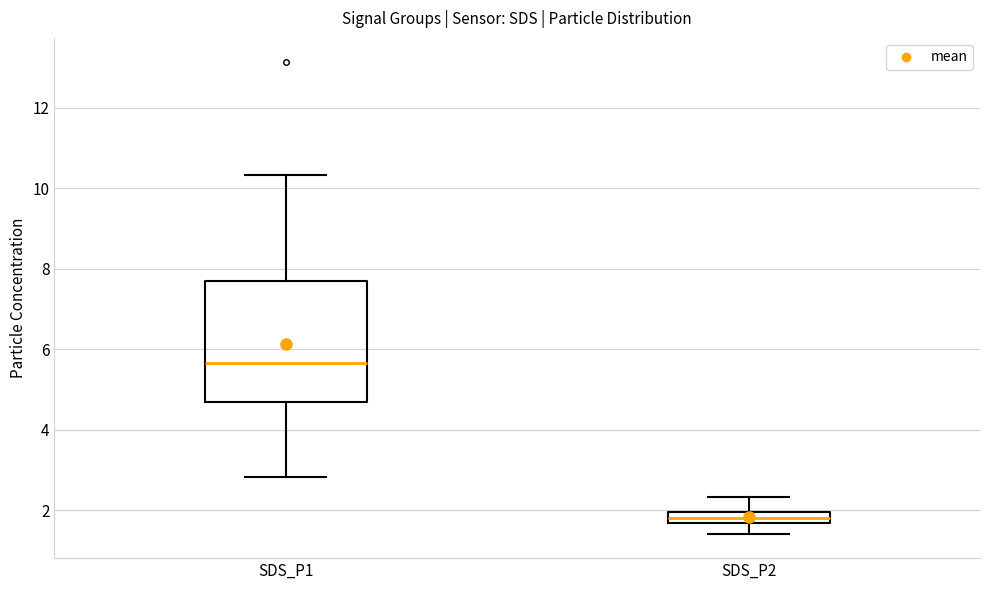

Which box has the highest median line?

SDS_P1